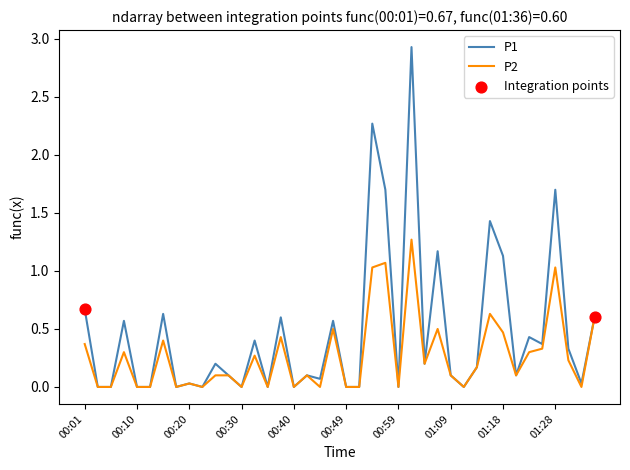

Which series has the largest total across all categories?

P1